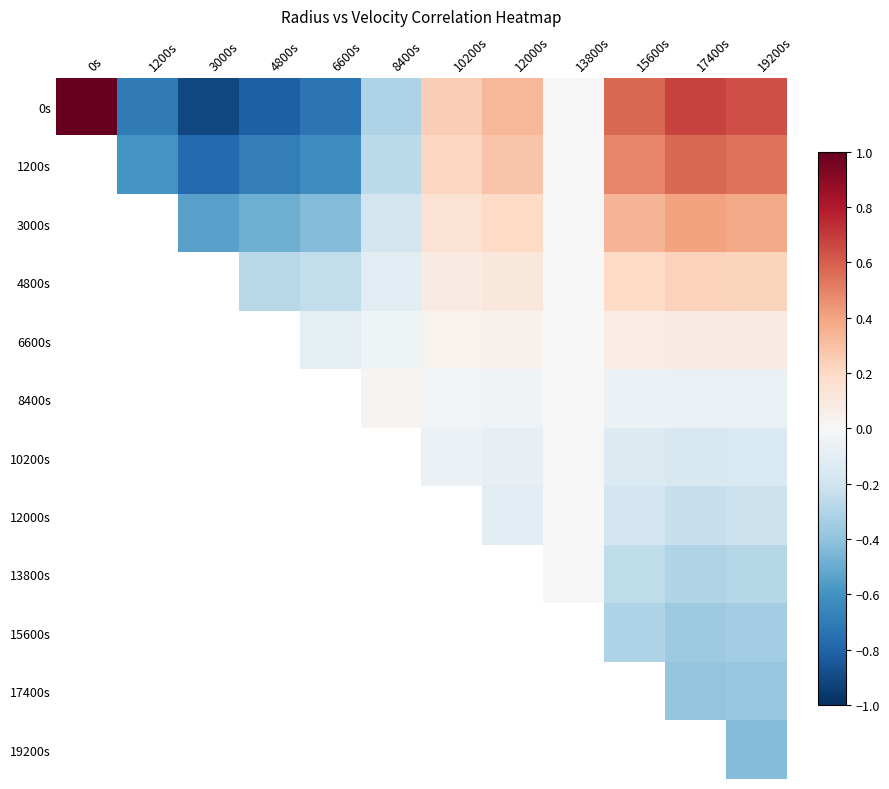

How many categories are shown in the chart?

12